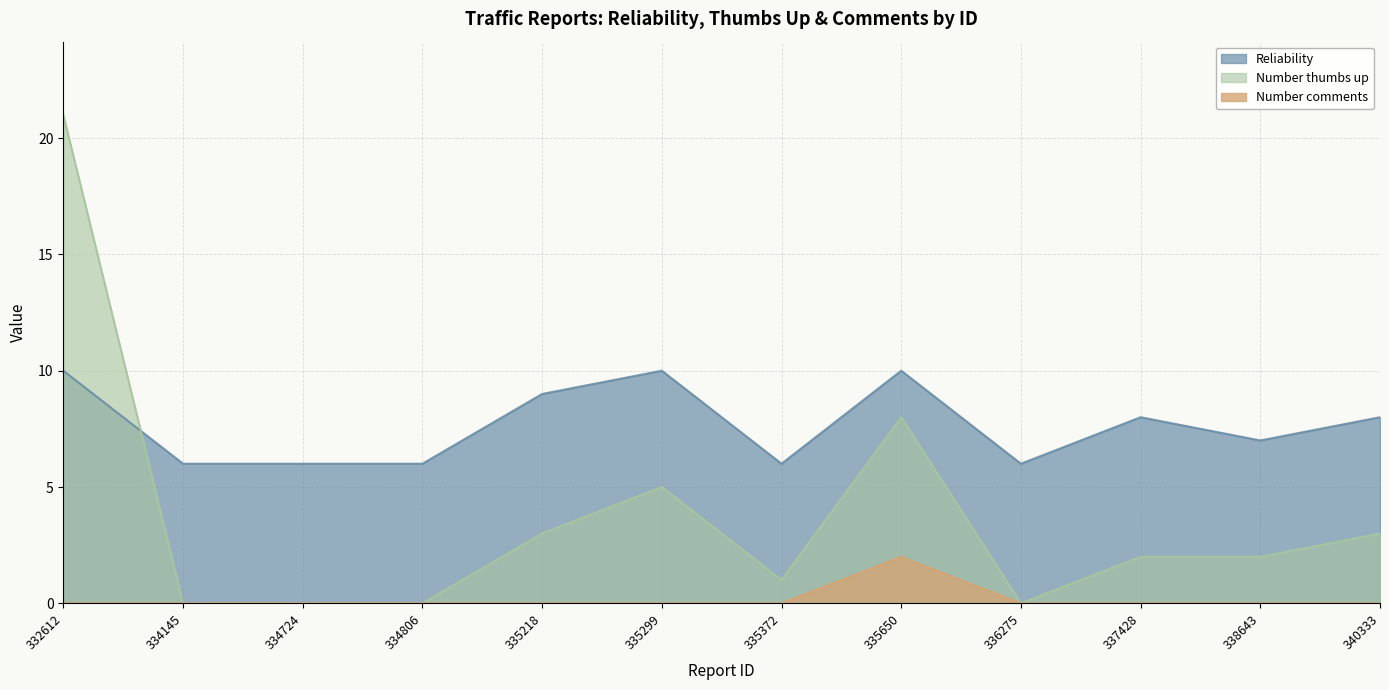

What is the highest value of the Reliability series?

10